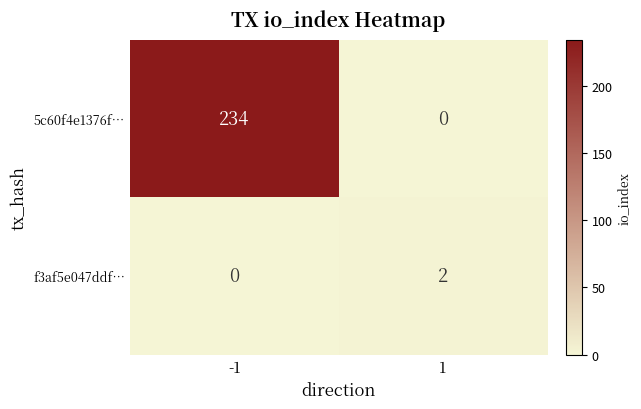

At which category is the sum across all series the highest?

-1